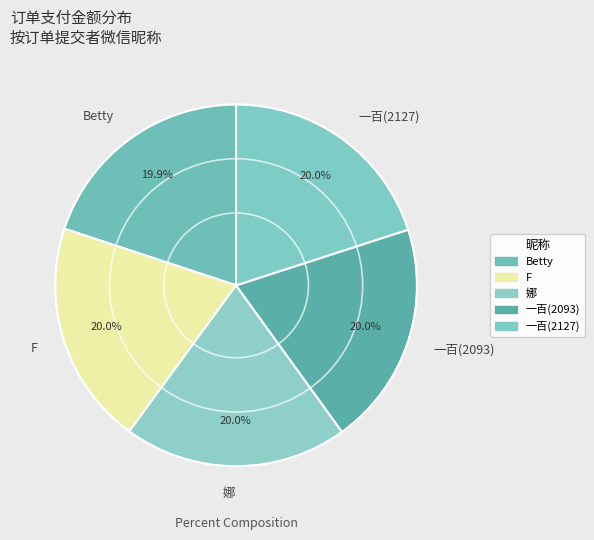

Is F the majority of the pie?

No